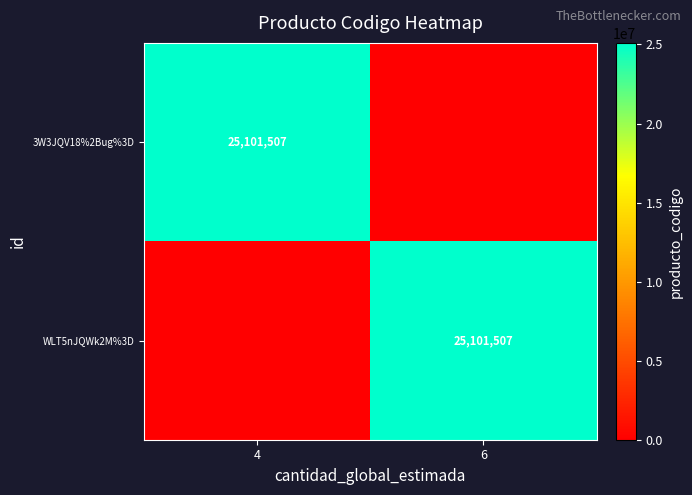

The WLT5nJQWk2M%3D series shows 40872300 at 6. True or false?

False